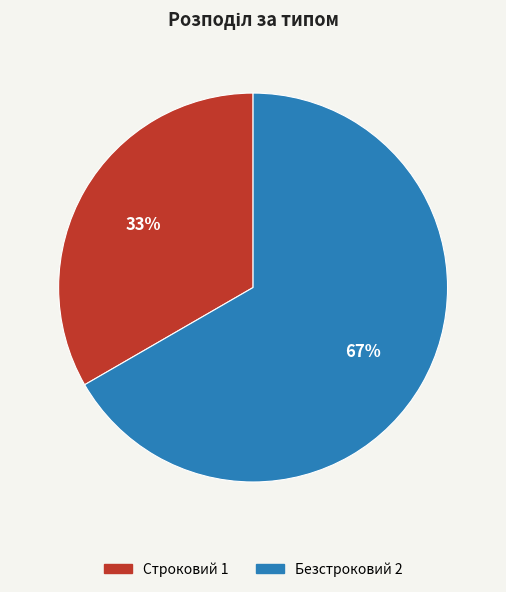

Between Строковий and Безстроковий, which is larger?

Безстроковий